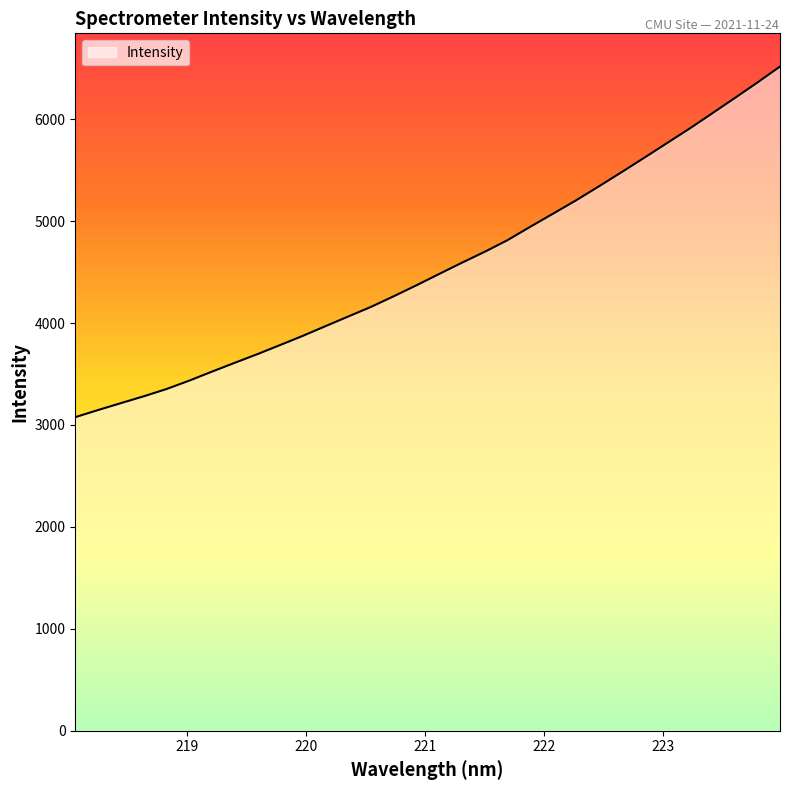

What is the smallest value displayed?

3077.0